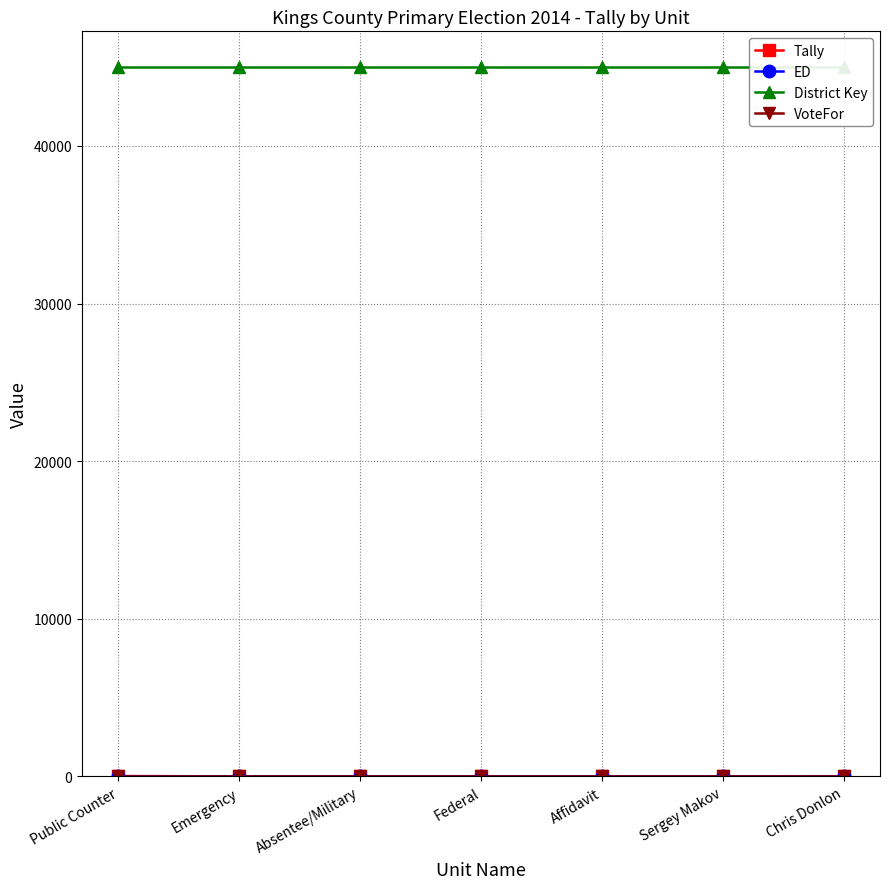

Where is Tally nearest to the value 9?

Chris Donlon